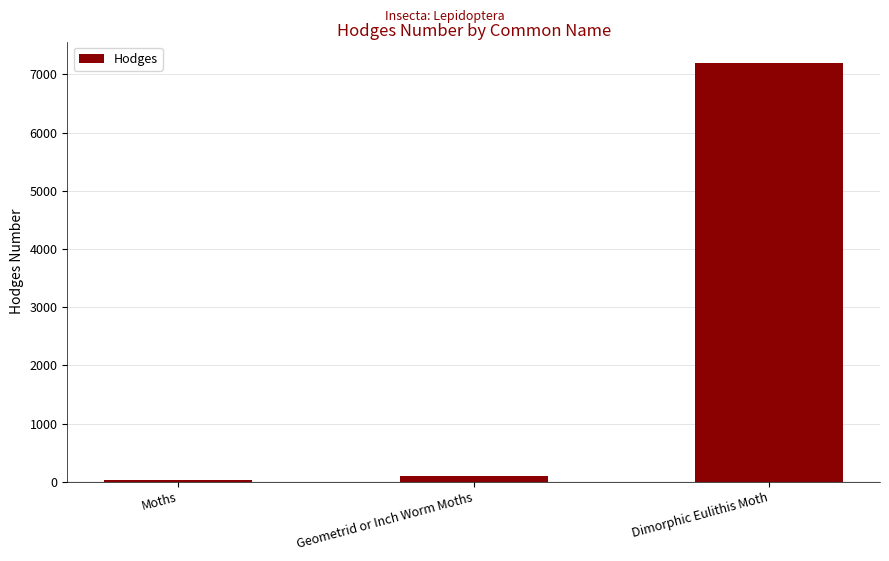

Are the bars grouped side by side (vs. stacked)?

No